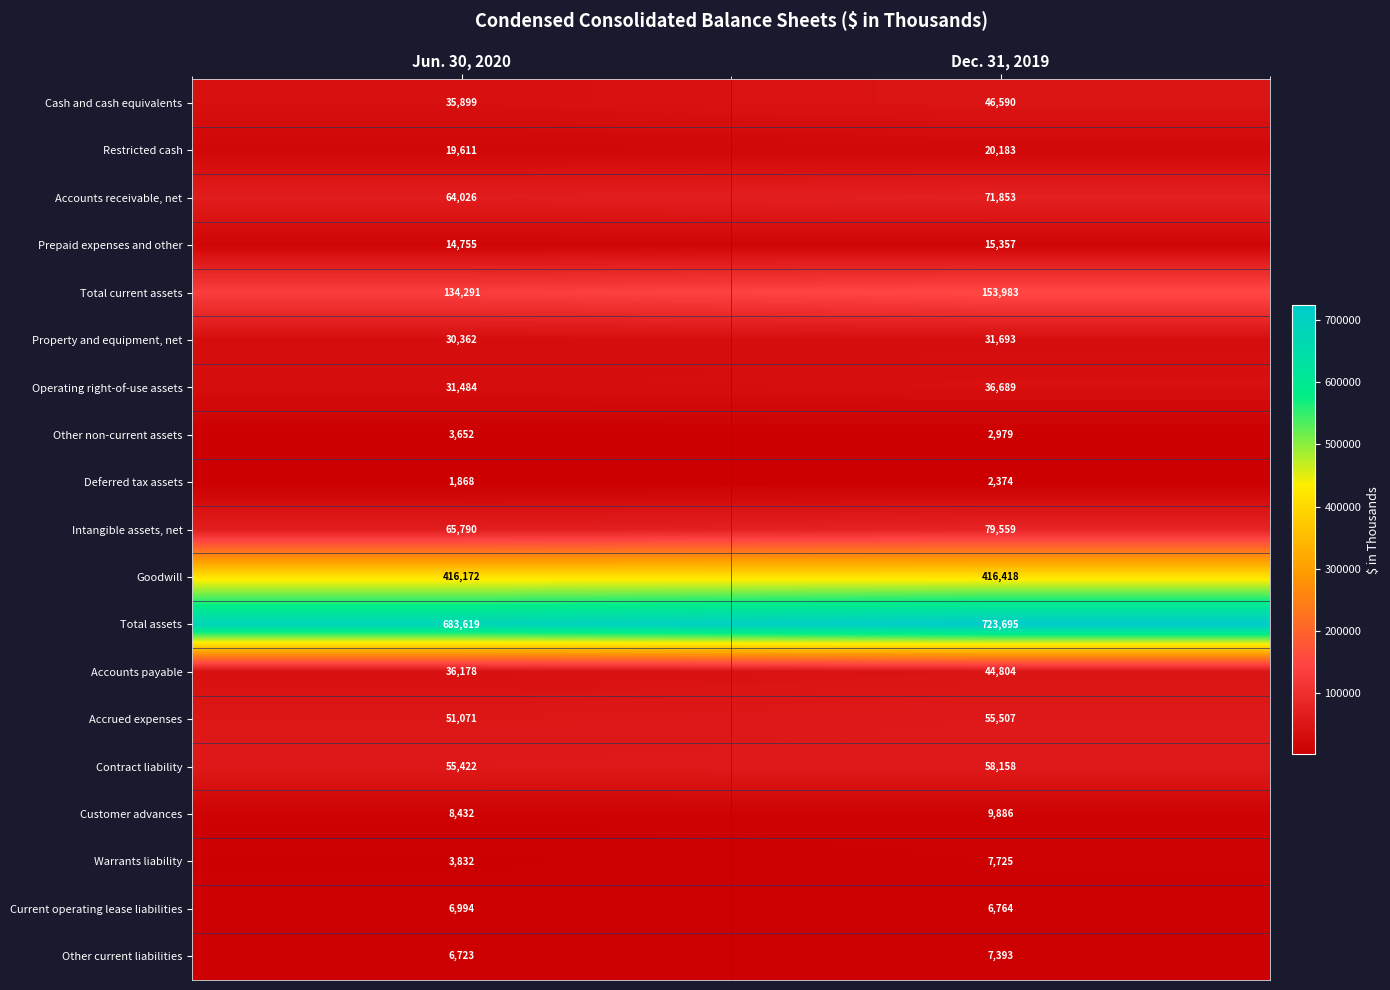

List the series in order of their peak value, highest first.

Total assets, Goodwill, Total current assets, Intangible assets, net, Accounts receivable, net, Contract liability, Accrued expenses, Cash and cash equivalents, Accounts payable, Operating right-of-use assets, Property and equipment, net, Restricted cash, Prepaid expenses and other, Customer advances, Warrants liability, Other current liabilities, Current operating lease liabilities, Other non-current assets, Deferred tax assets